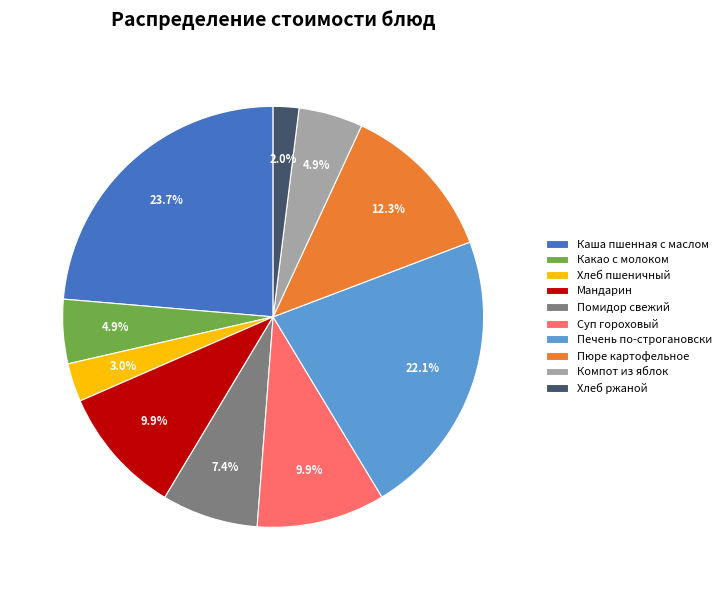

How many segments does this pie chart have?

10